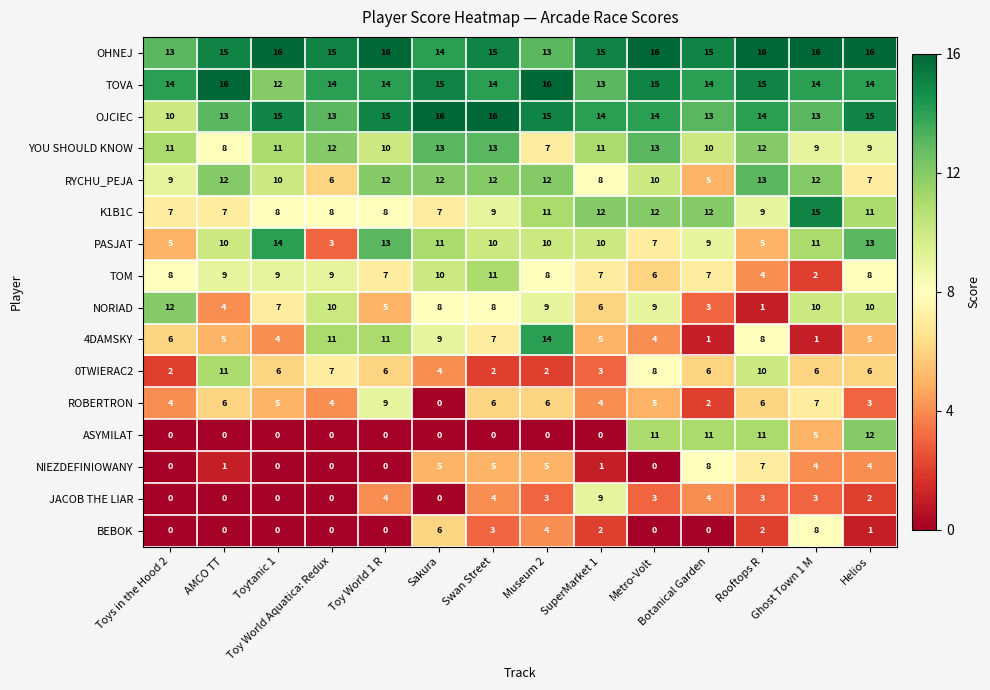

What is the sum of the 0TWIERAC2 values at Helios and Toy World Aquatica: Redux?

13